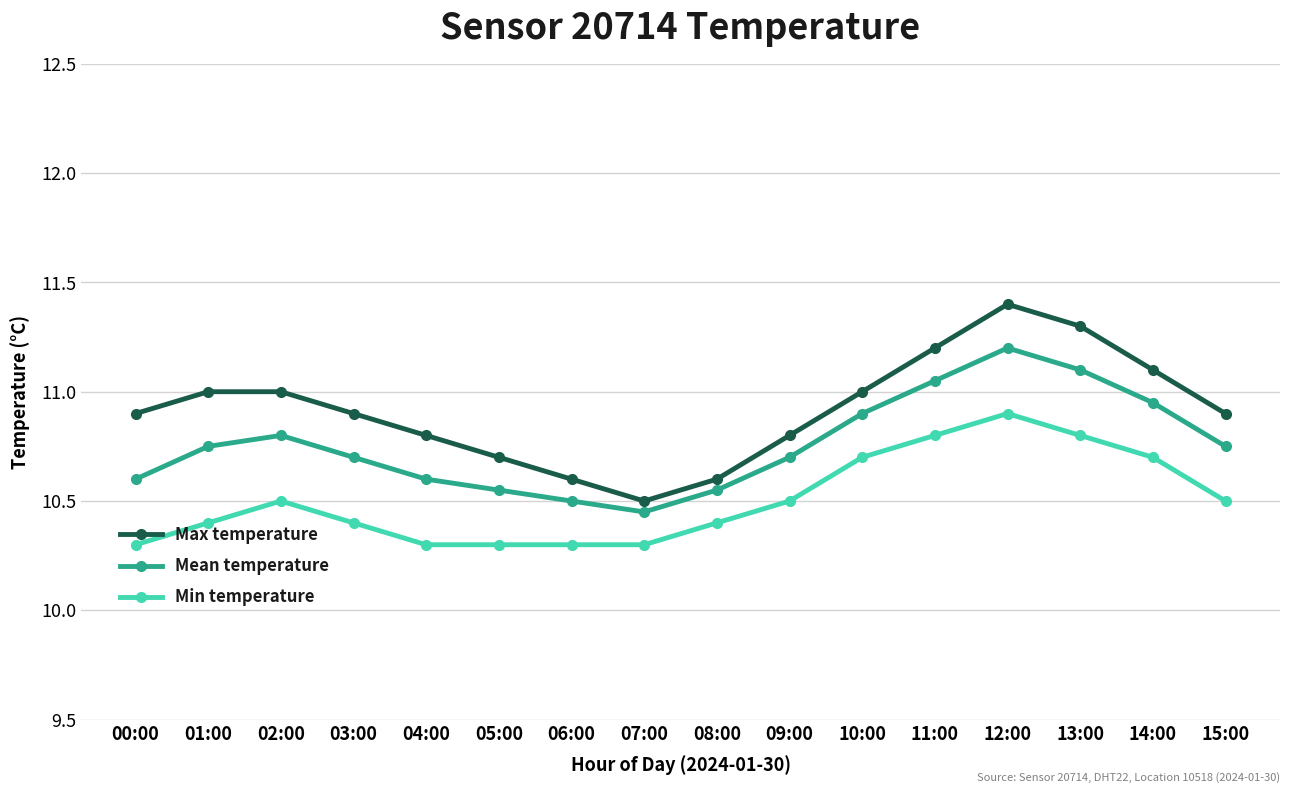

What are all the series names shown in the legend?

Max temperature, Mean temperature, Min temperature